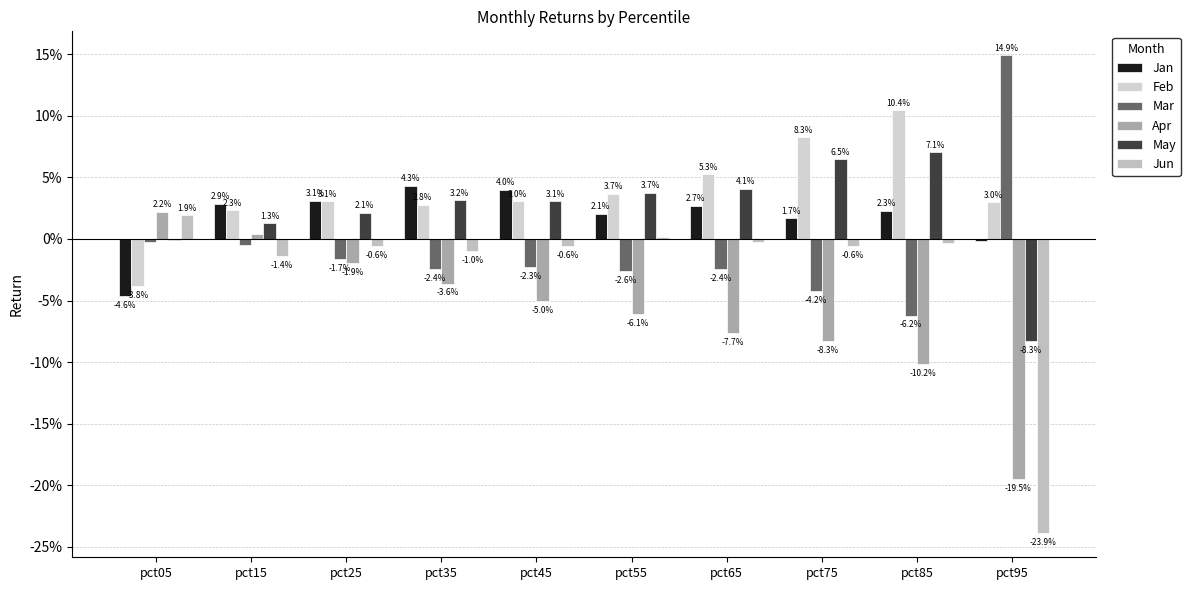

Reading left to right, transcribe all the data shown in this chart.

Jan: -0.0	0.0	0.0	0.0	0.0	0.0	0.0	0.0	0.0	-0.0
Feb: -0.0	0.0	0.0	0.0	0.0	0.0	0.1	0.1	0.1	0.0
Mar: -0.0	-0.0	-0.0	-0.0	-0.0	-0.0	-0.0	-0.0	-0.1	0.1
Apr: 0.0	0.0	-0.0	-0.0	-0.1	-0.1	-0.1	-0.1	-0.1	-0.2
May: -0.0	0.0	0.0	0.0	0.0	0.0	0.0	0.1	0.1	-0.1
Jun: 0.0	-0.0	-0.0	-0.0	-0.0	0.0	-0.0	-0.0	-0.0	-0.2